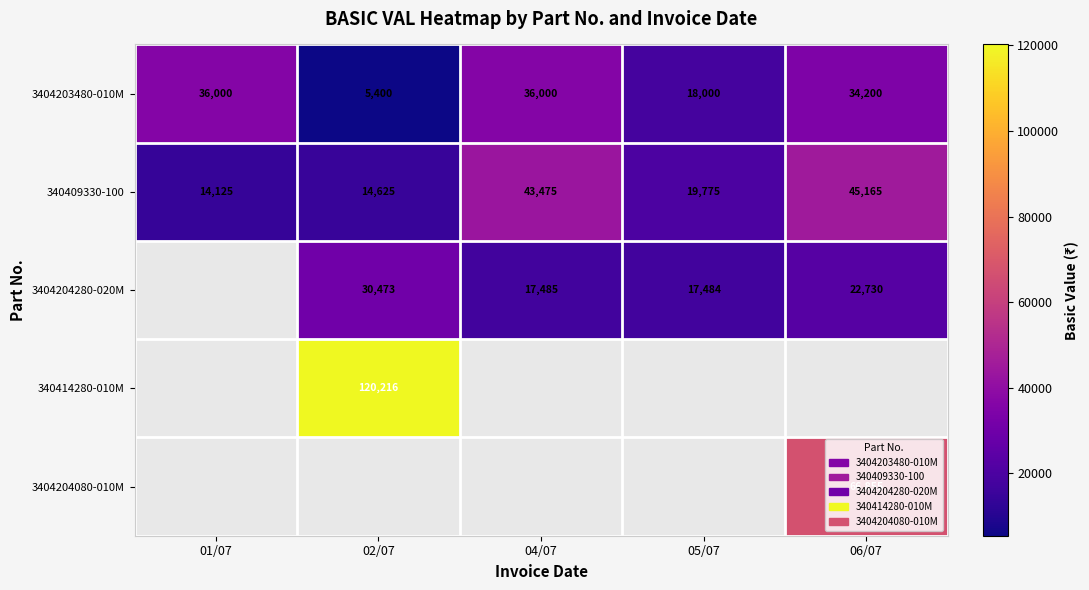

True or false: 3404204280-020M has a value of 17484 at 05/07.

True